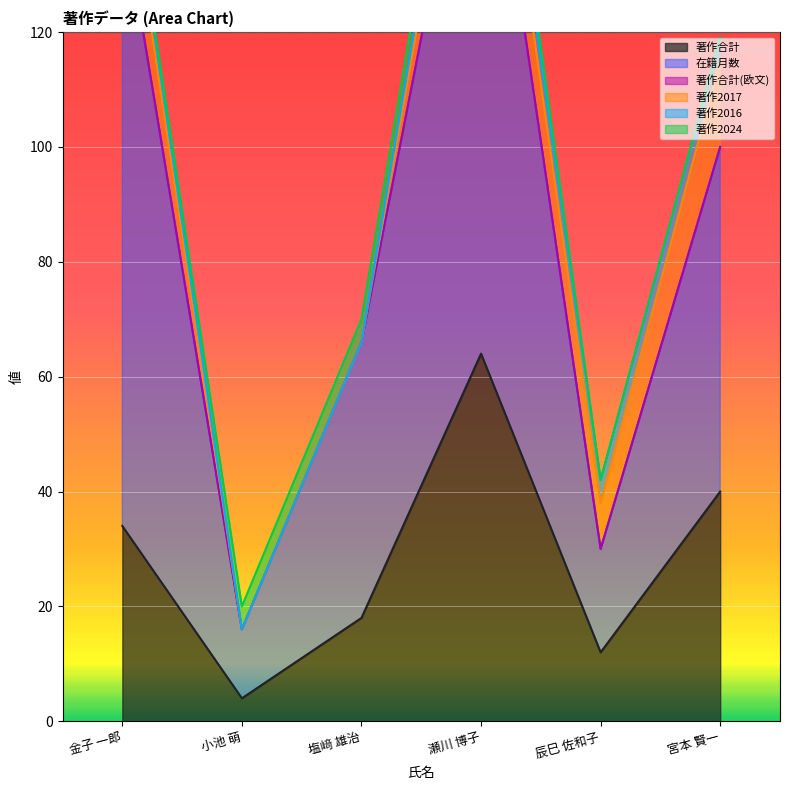

Which series has the largest total across all categories?

在籍月数